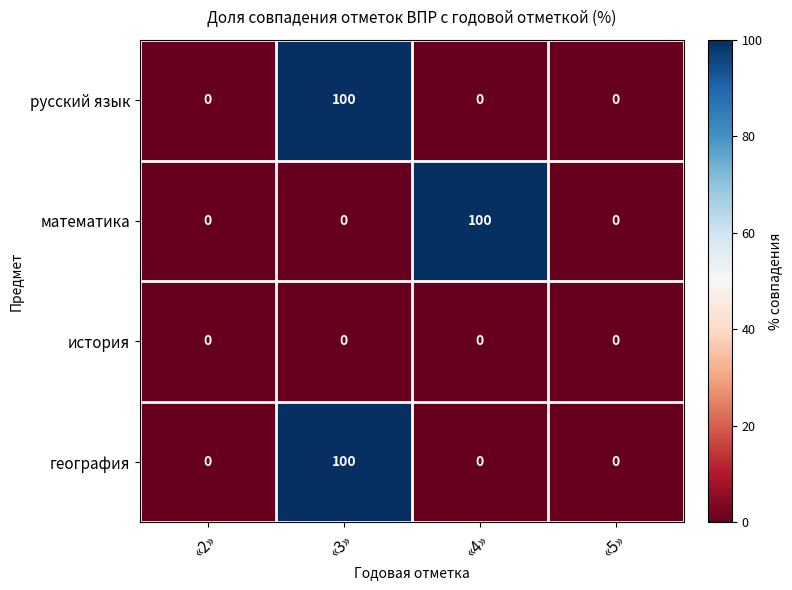

What value does the русский язык series have at «3», to the nearest 5?

100